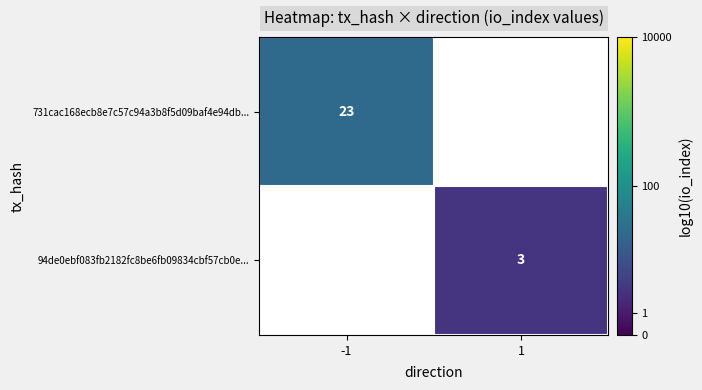

Is the value of 731cac168ecb8e7c57c94a3b8f5d09baf4e94db... at -1 greater than the value of 94de0ebf083fb2182fc8be6fb09834cbf57cb0e... at 1?

Yes